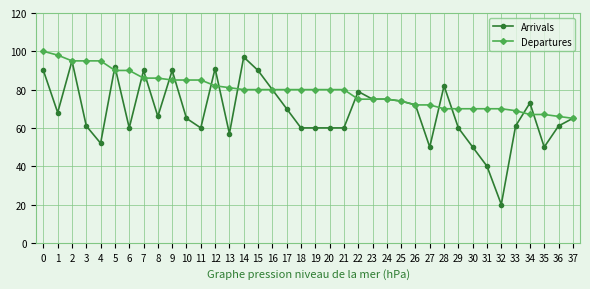

List the series in order of their peak value, lowest first.

Arrivals, Departures